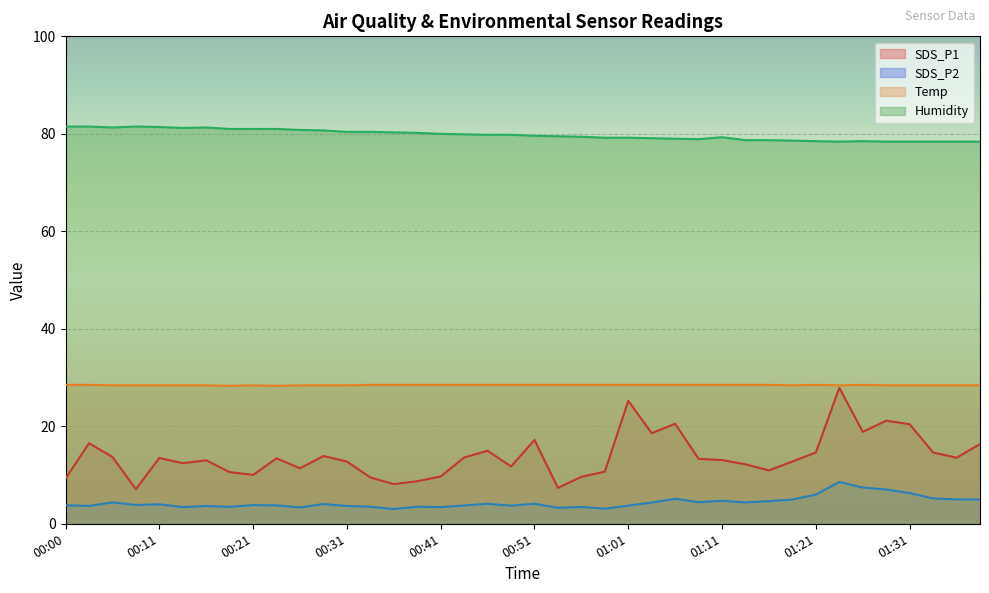

What is the total value across all series at 00:06?

127.8